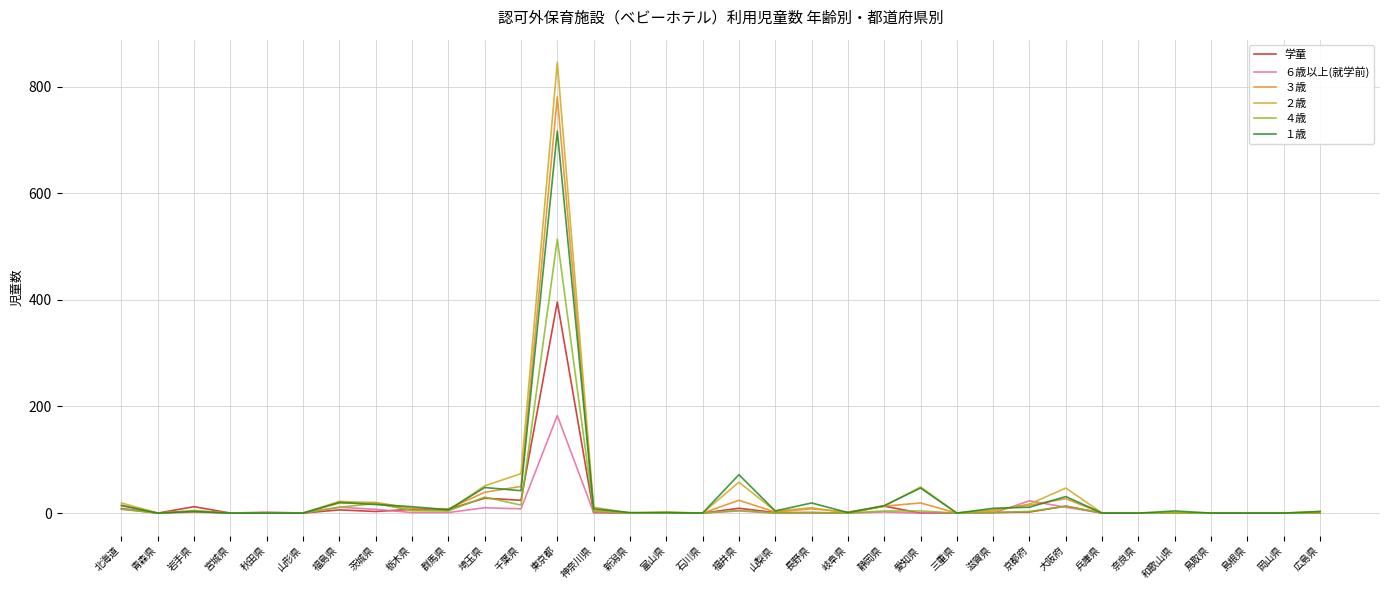

List the series in order of their peak value, highest first.

２歳, ３歳, １歳, ４歳, 学童, ６歳以上(就学前)